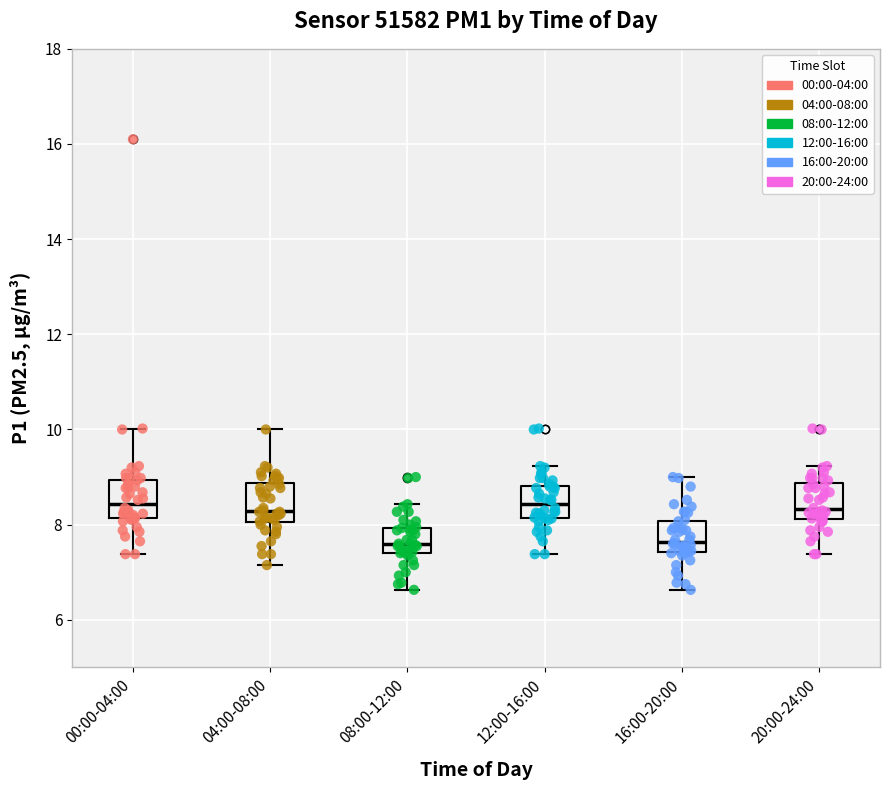

Reading left to right, transcribe this box plot: for each box, give where its median line is, the range the box spans, and where its two whiskers end, as read against the y-axis. The values are not printed on the chart, so give them approximately, as read against the axis.

00:00-04:00: median 8.4, box 8.2 to 9.0, whiskers 7.4 to 10.0
04:00-08:00: median 8.2, box 8.0 to 8.8, whiskers 7.2 to 10.0
08:00-12:00: median 7.6, box 7.4 to 8.0, whiskers 6.6 to 8.4
12:00-16:00: median 8.4, box 8.2 to 8.8, whiskers 7.4 to 9.2
16:00-20:00: median 7.6, box 7.4 to 8.0, whiskers 6.6 to 9.0
20:00-24:00: median 8.4, box 8.2 to 8.8, whiskers 7.4 to 9.2